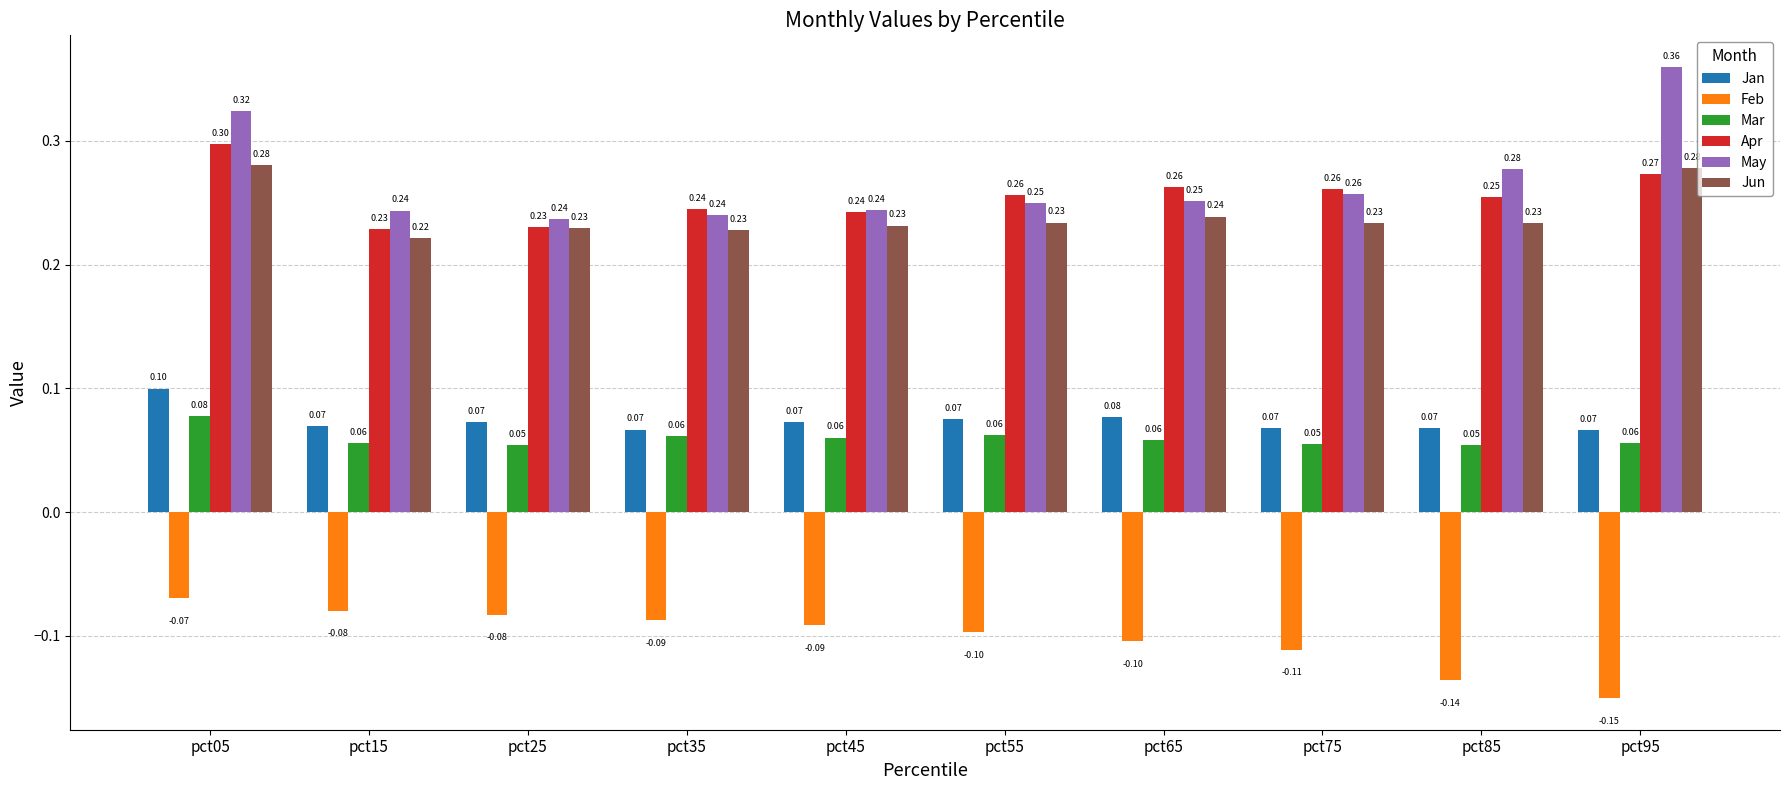

At which category is the sum across all series the highest?

pct05